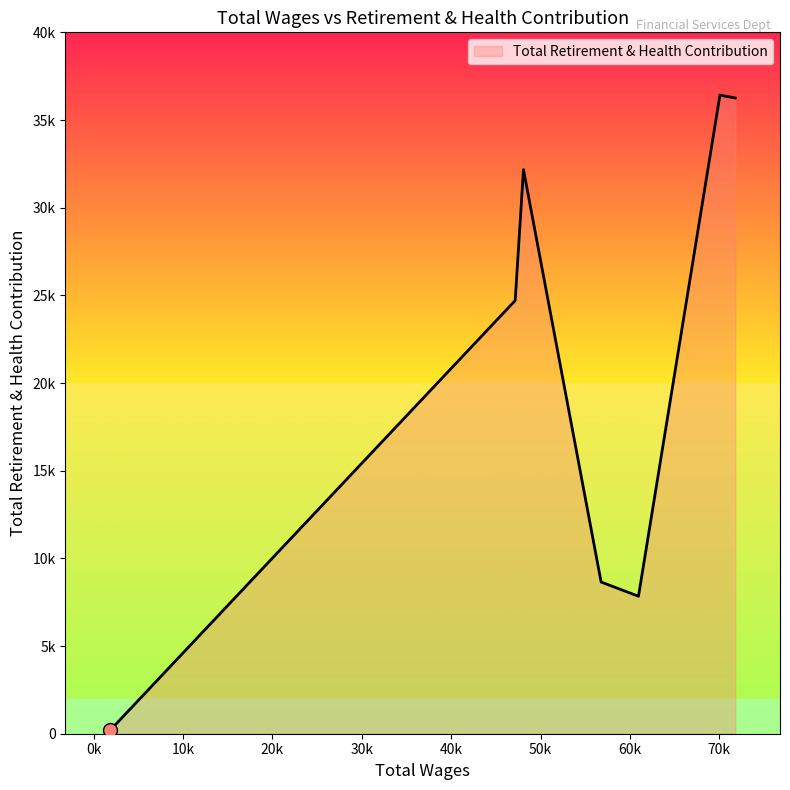

Does the chart have visible grid lines?

No